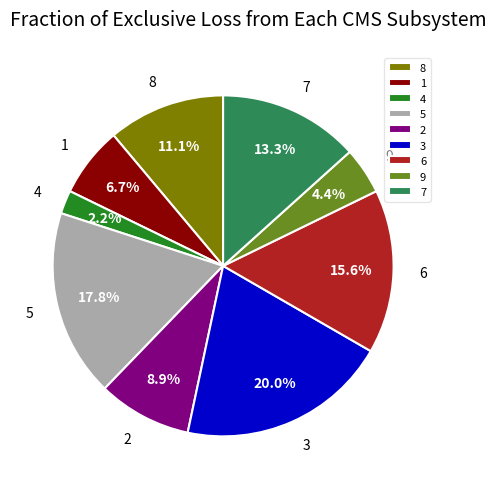

Does 2 account for over 50% of the chart?

No